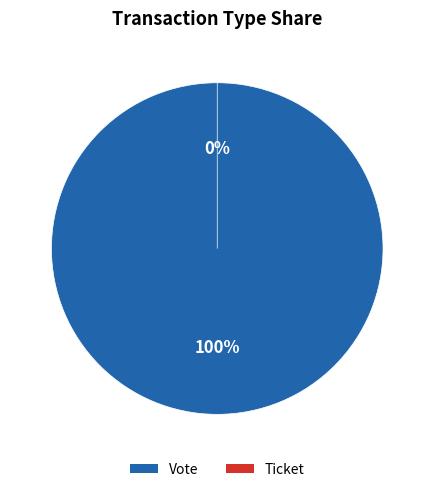

To the nearest percent, what is the combined percentage of Vote and Ticket?

100%